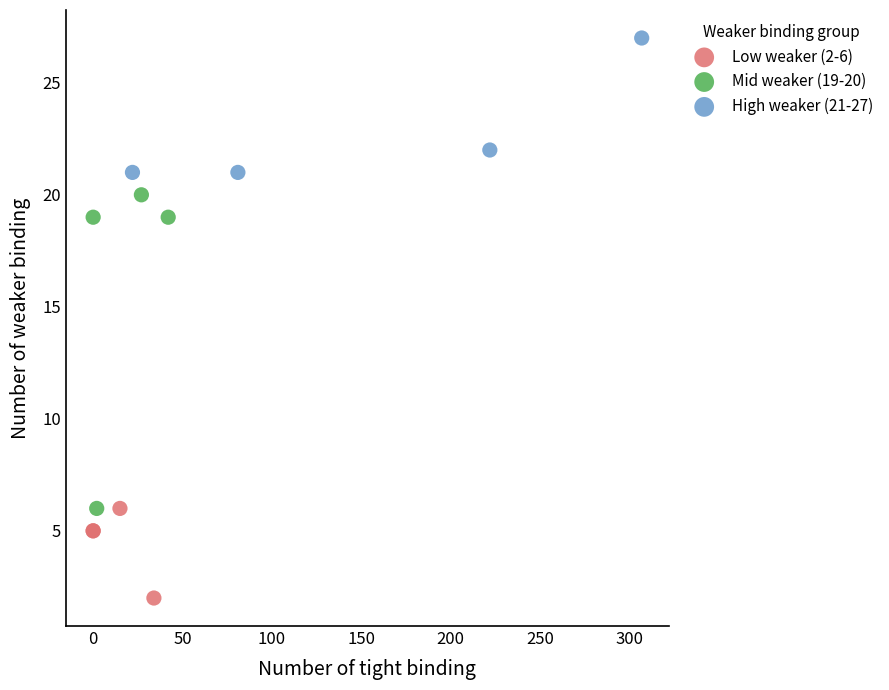

What are all the series names shown in the legend?

Low weaker (2-6), Mid weaker (19-20), High weaker (21-27)